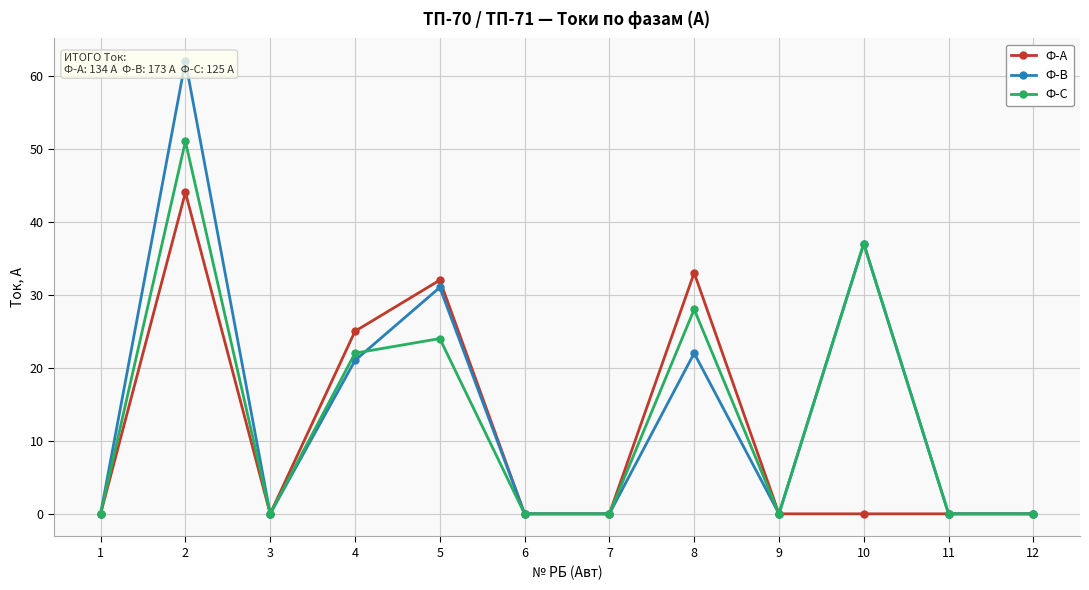

Rank the series by their average value, from lowest to highest.

Ф-А, Ф-С, Ф-В